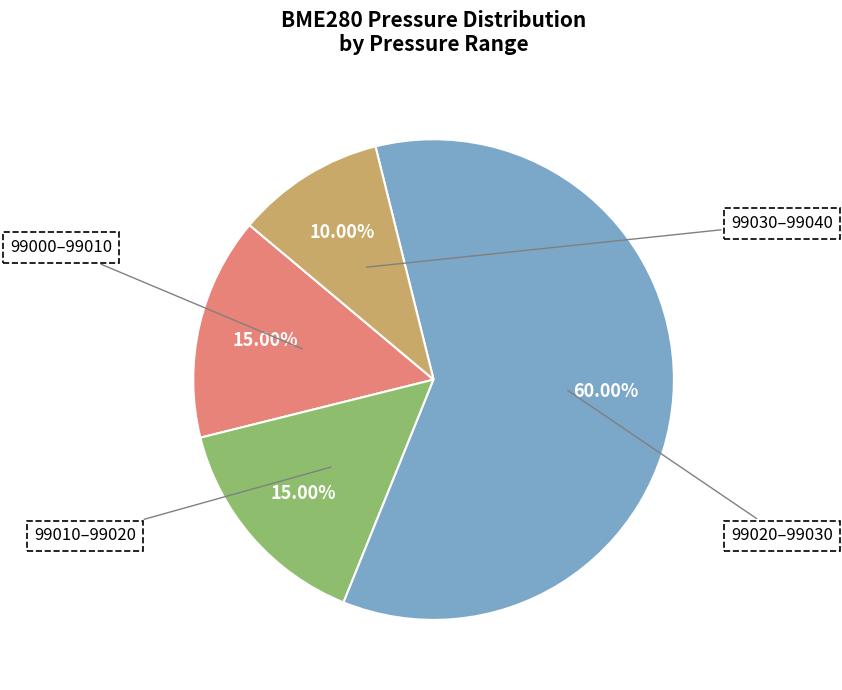

Does any single category account for the majority?

Yes